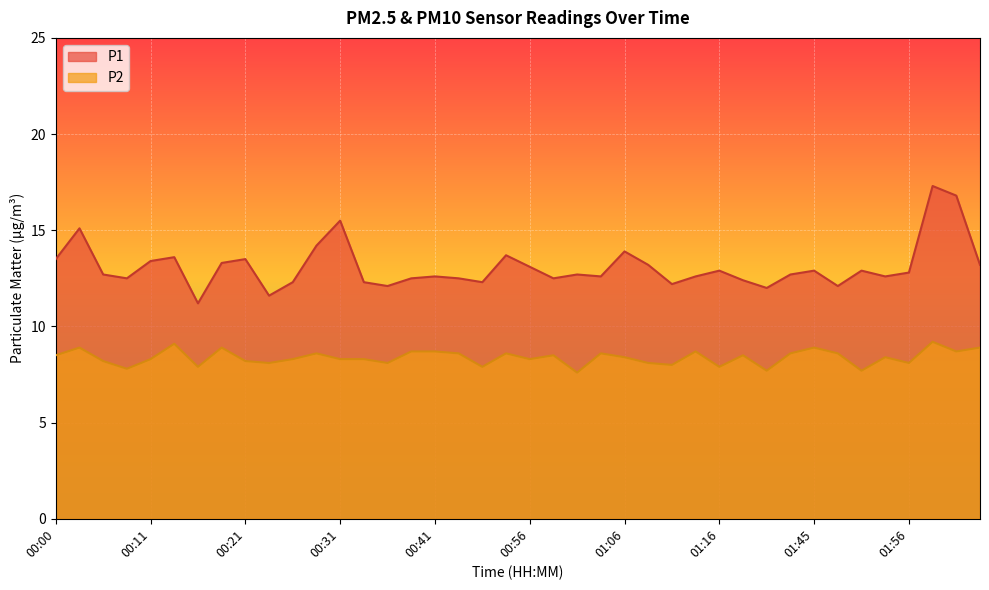

Which category has the lowest value in the P2 series?

01:01